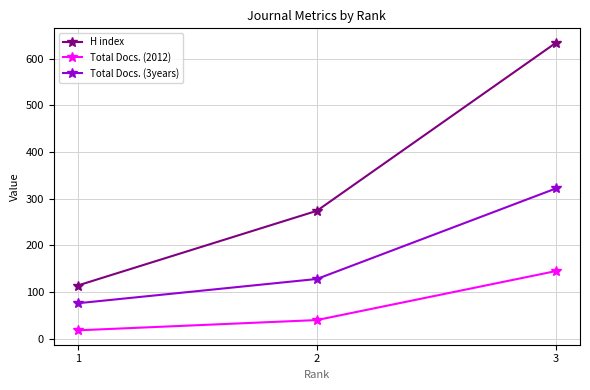

At which category is the sum across all series the highest?

3